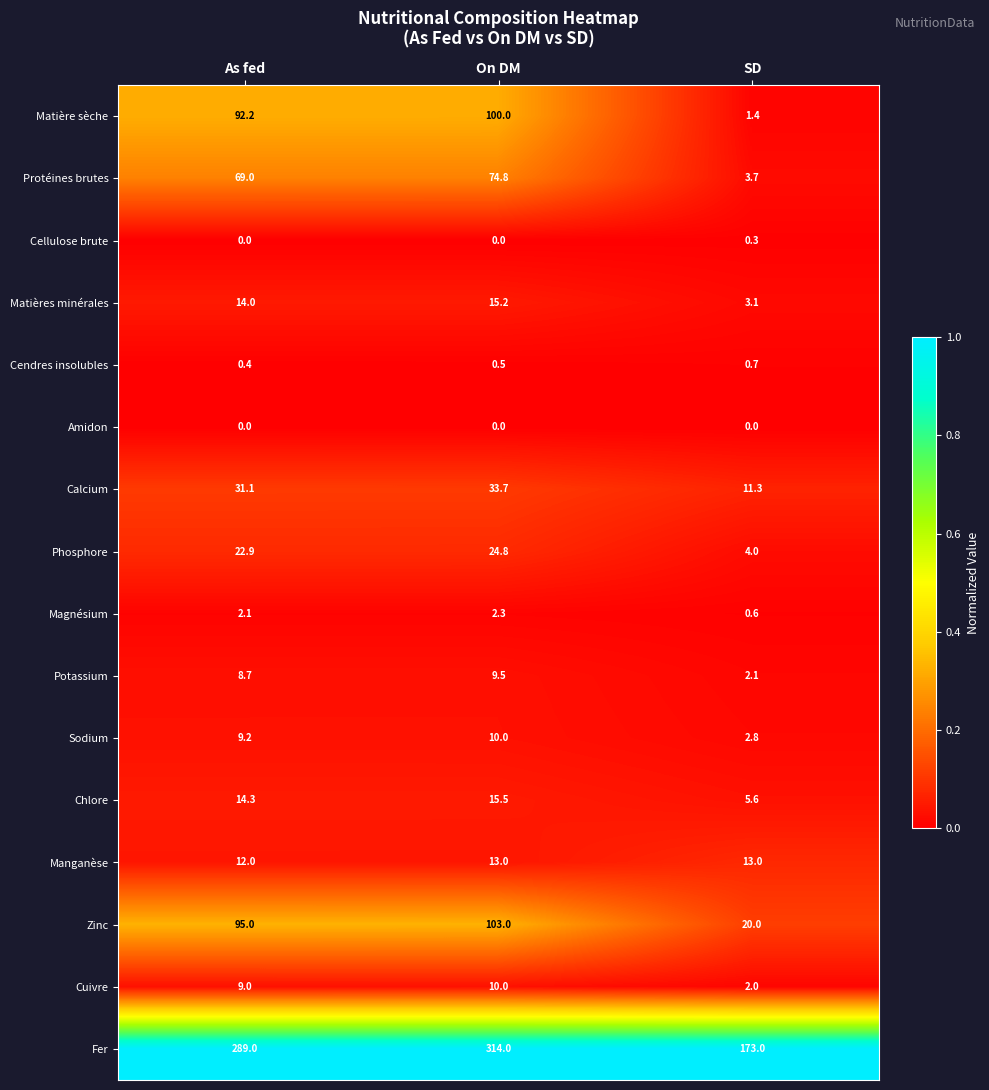

The Cellulose brute series shows 0.0 at On DM. True or false?

True